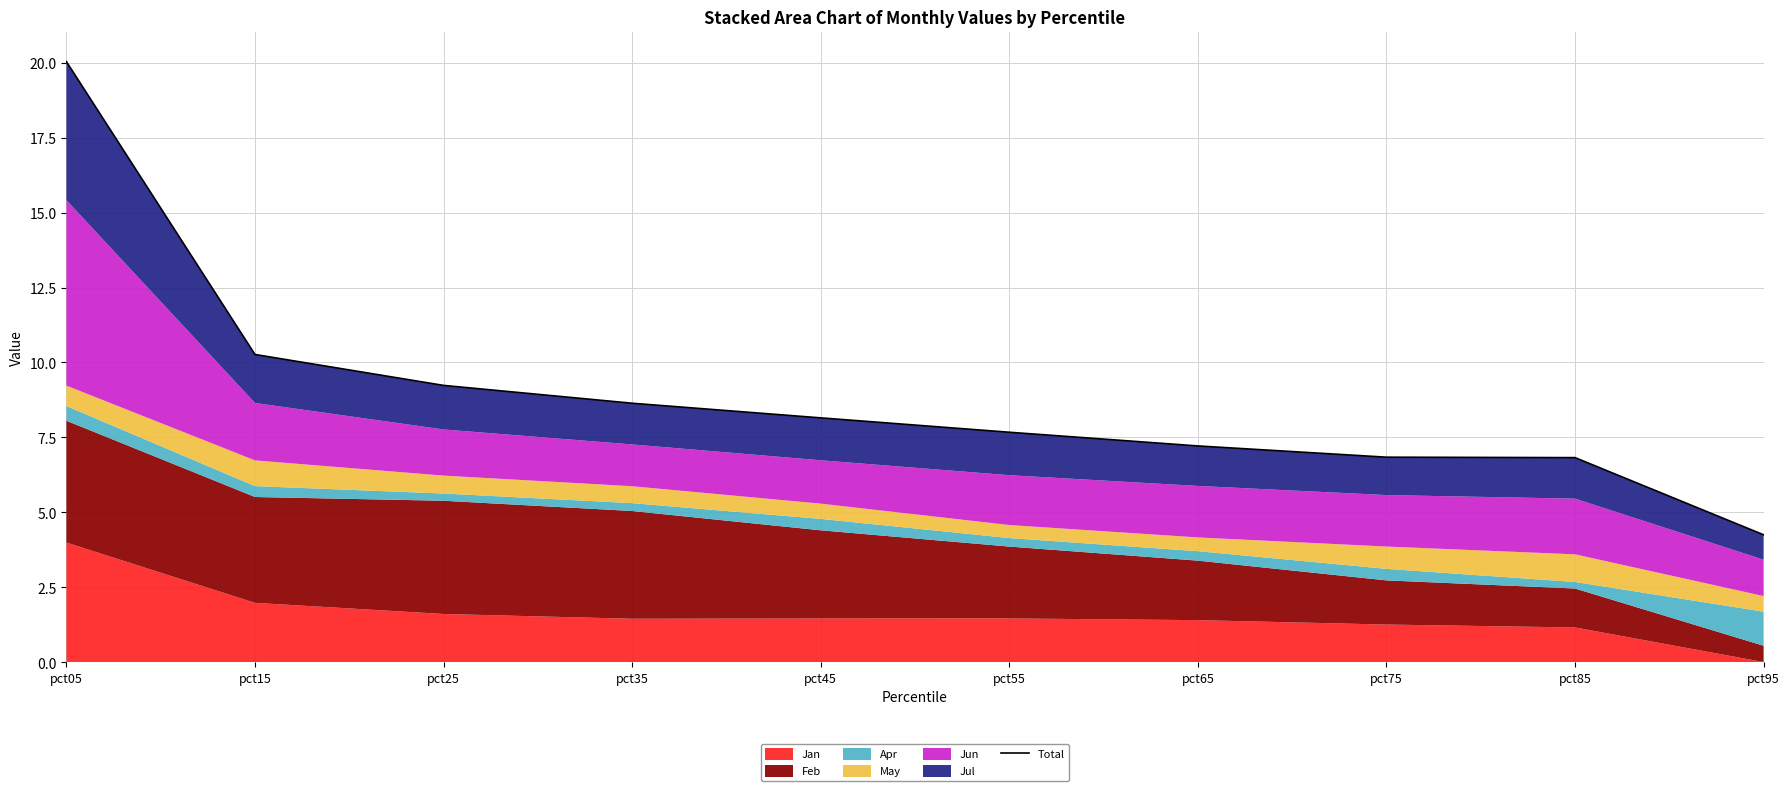

What is the value of the 9th point from the left?

6.8